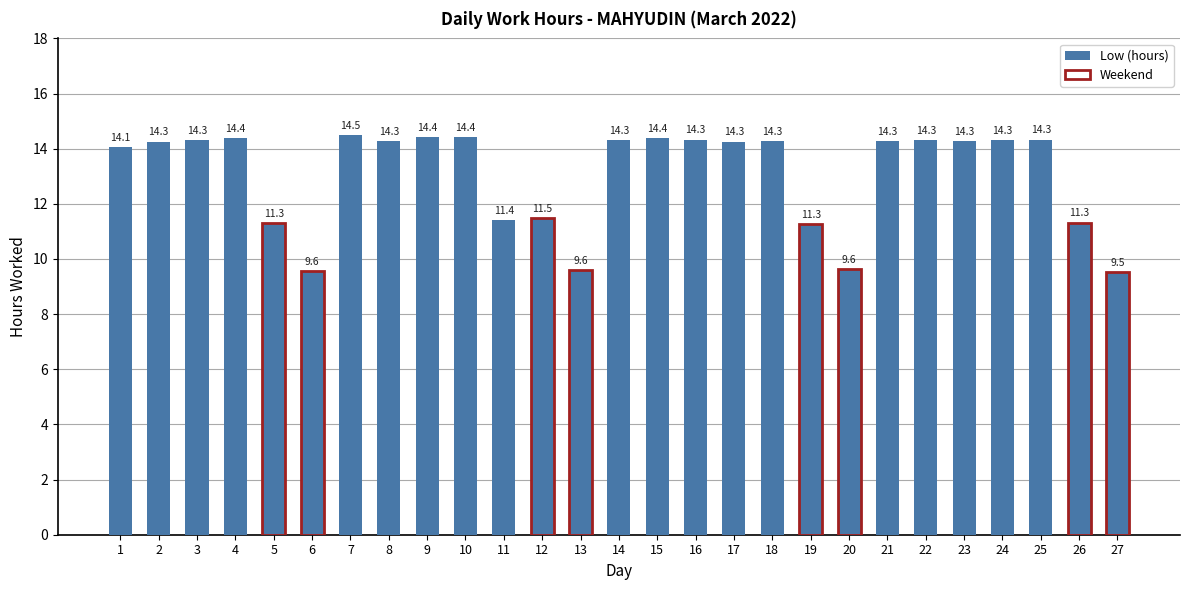

Are the bars grouped side by side (vs. stacked)?

No